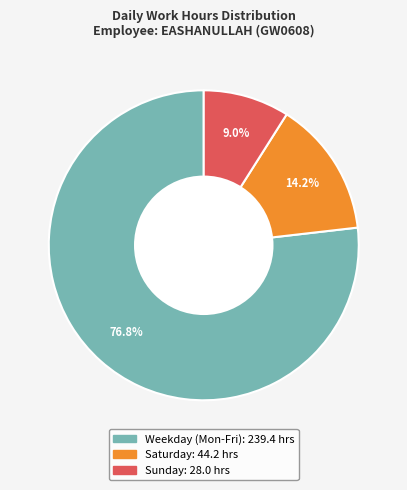

Is there any slice that represents more than half of the pie?

Yes